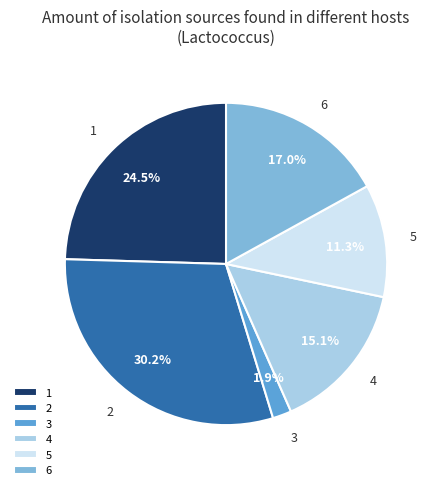

Rank the categories by value from lowest to highest.

3, 5, 4, 6, 1, 2